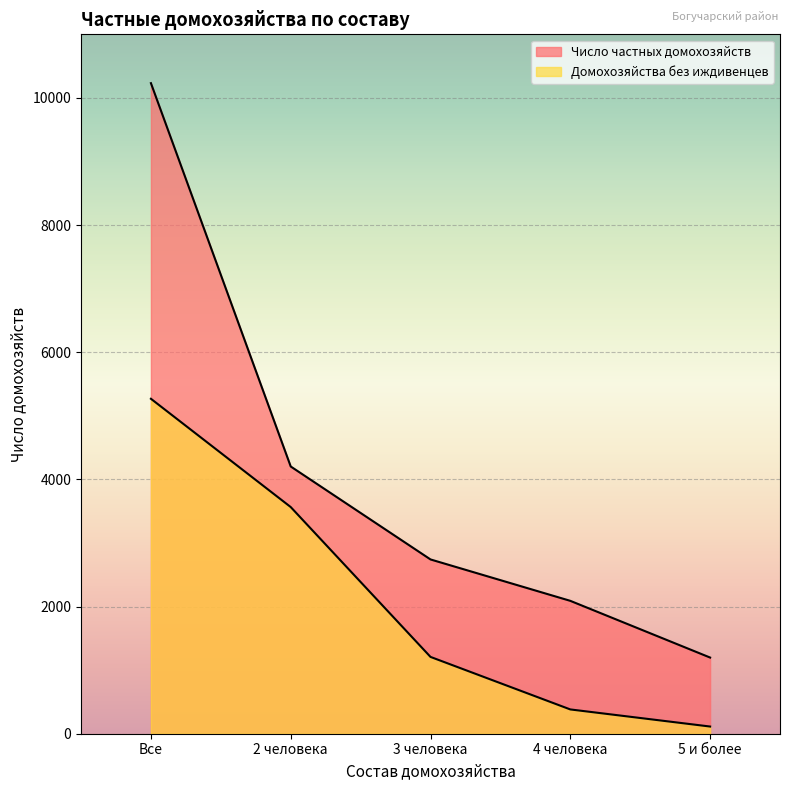

What is the maximum value for Домохозяйства без иждивенцев?

5268